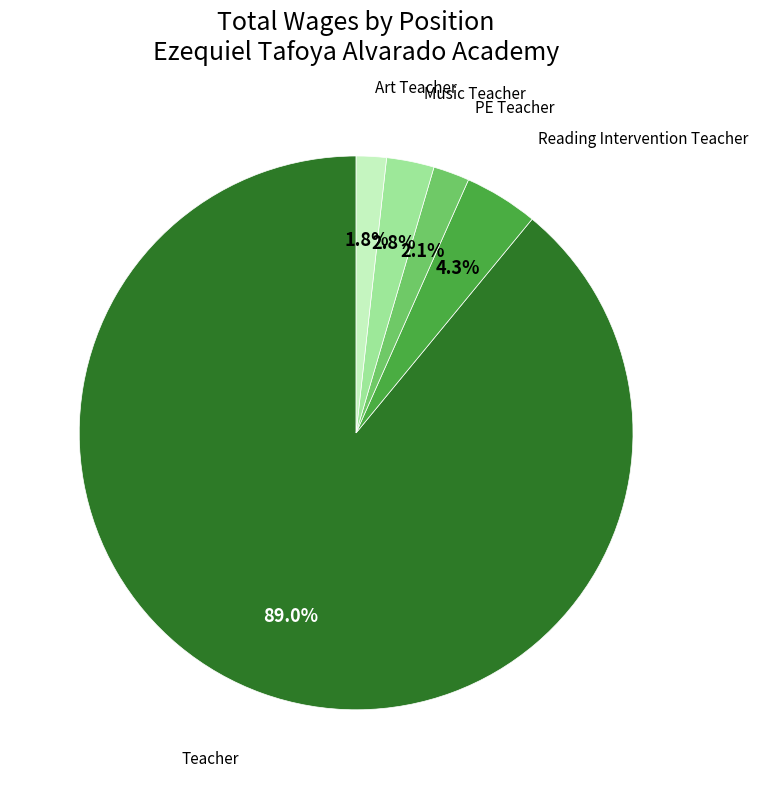

Is there a majority slice in this chart?

Yes